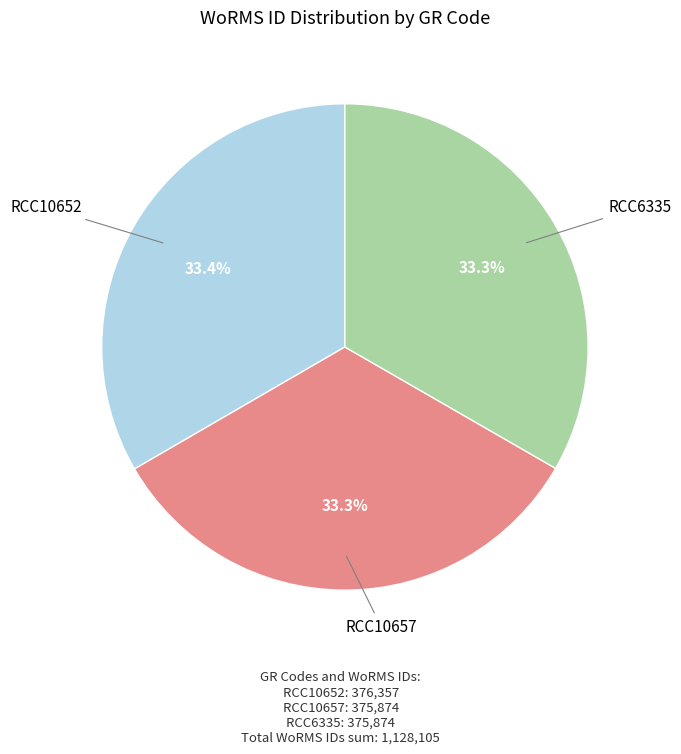

Does RCC10657 account for over 50% of the chart?

No